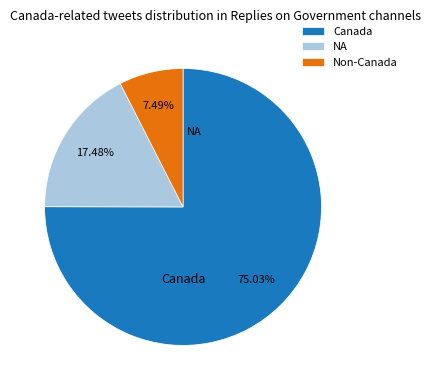

Do NA and Canada together represent more than half of the pie?

Yes